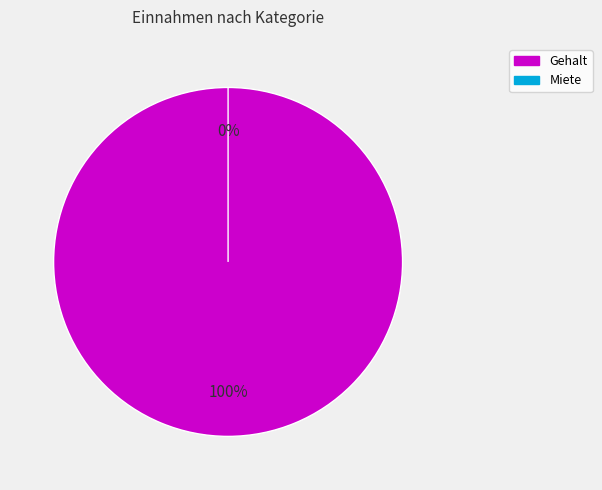

The Miete slice represents 0% of the pie. True or false?

True